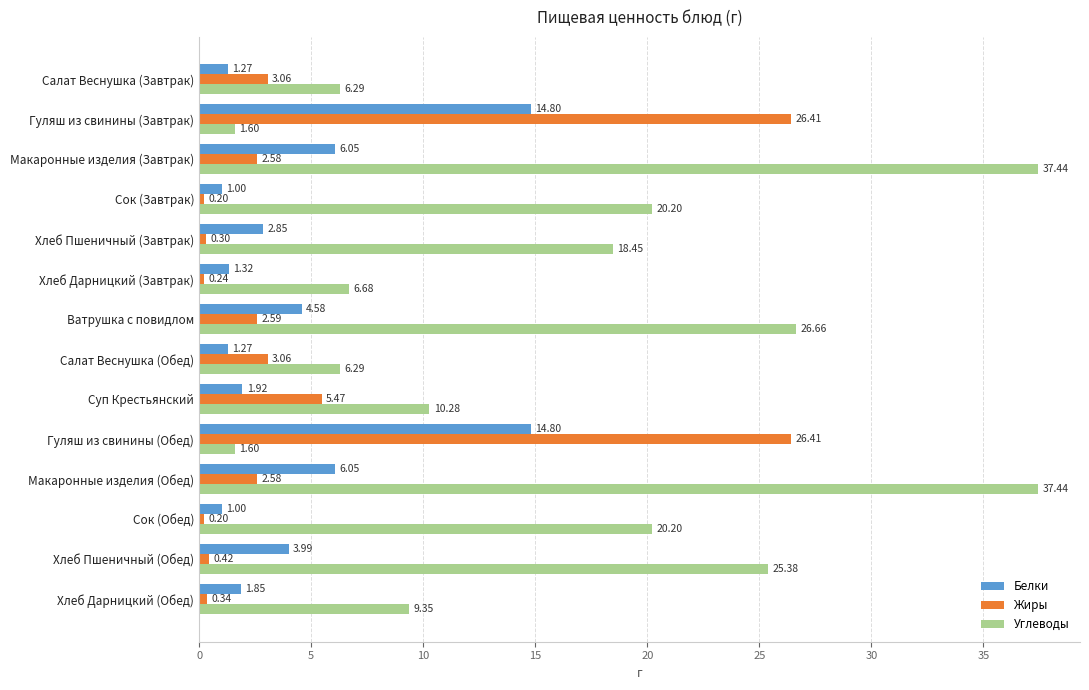

Rank the series by their maximum value, from lowest to highest.

Белки, Жиры, Углеводы